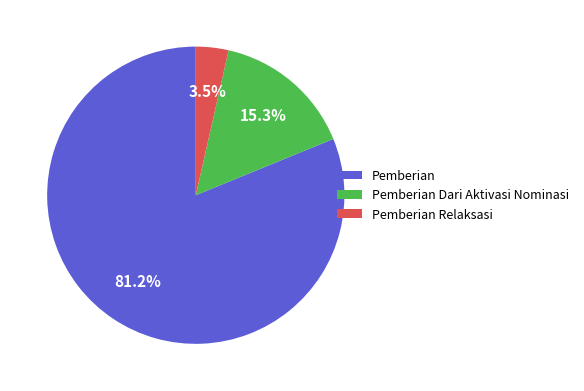

Count the number of slices in the pie.

3